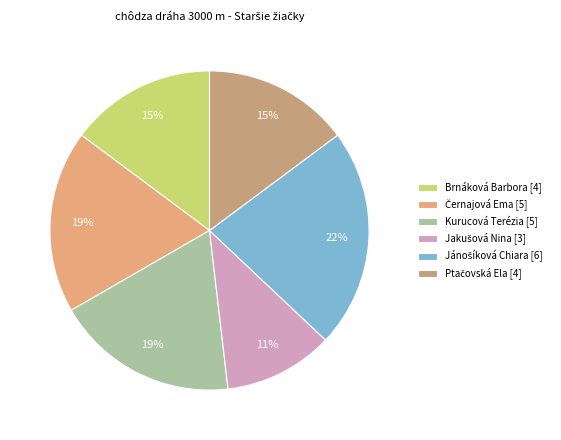

How many segments does this pie chart have?

6